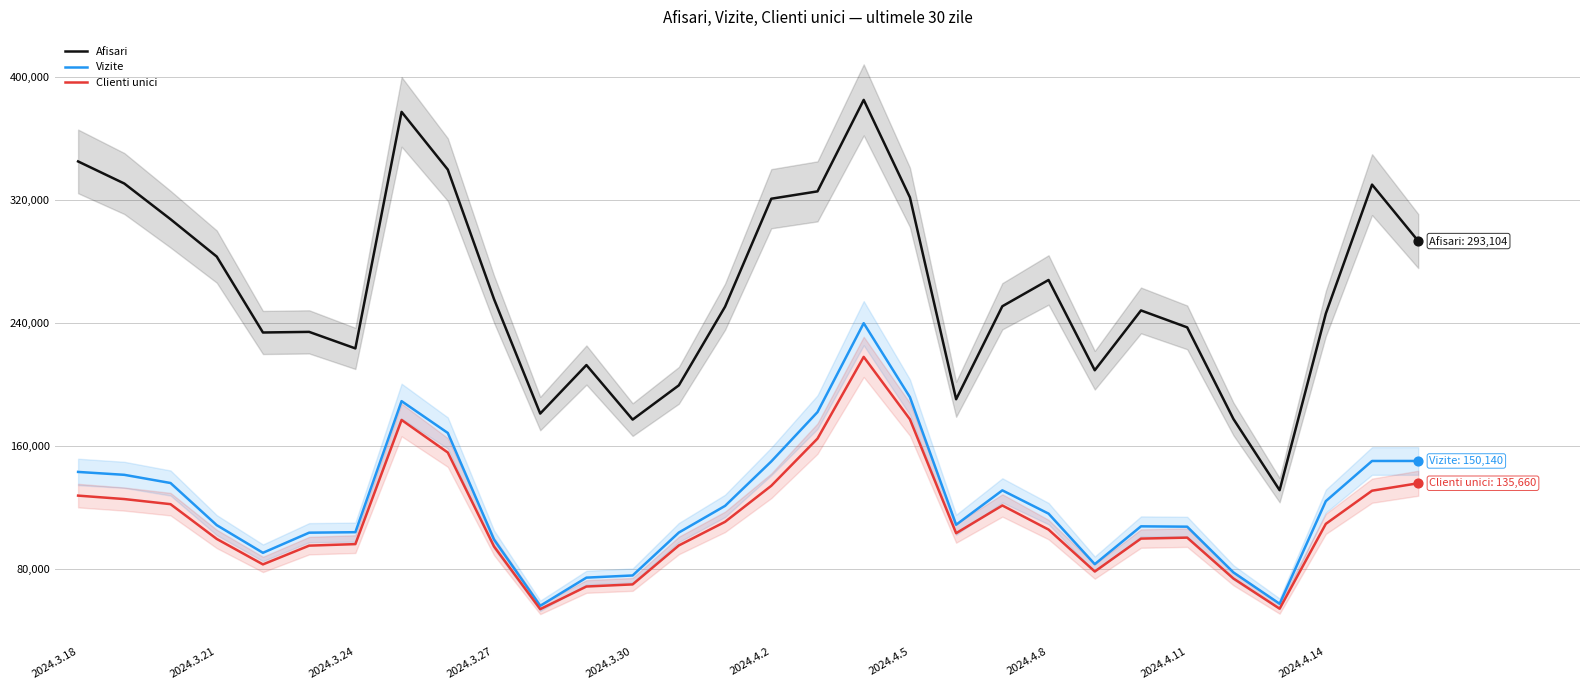

Which series has the largest Y range (max minus min)?

Afisari